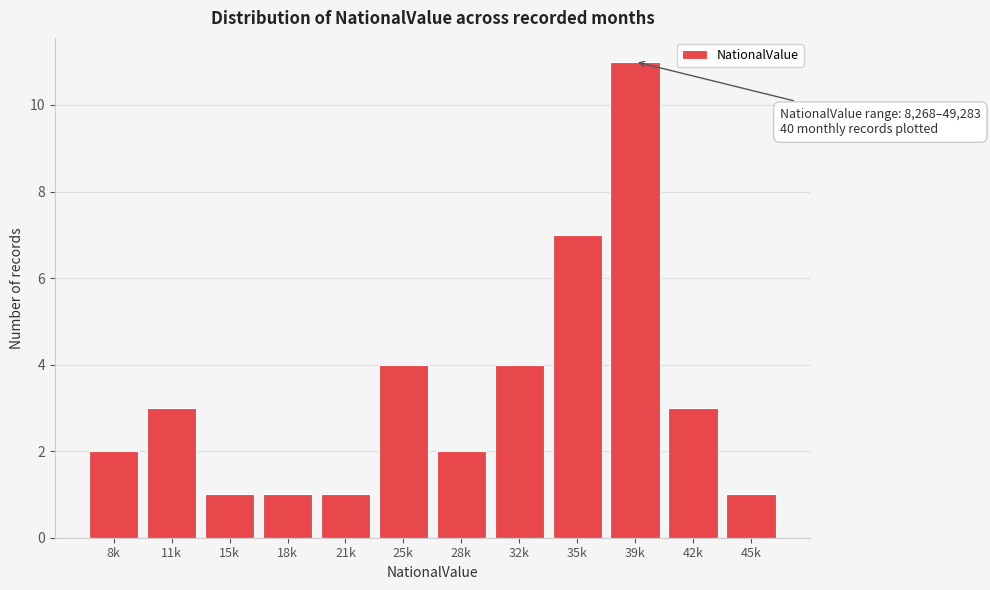

Reading left to right, what are all the values shown in this chart?

8k=2	11k=3	15k=1	18k=1	21k=1	25k=4	28k=2	32k=4	35k=7	39k=11	42k=3	45k=1